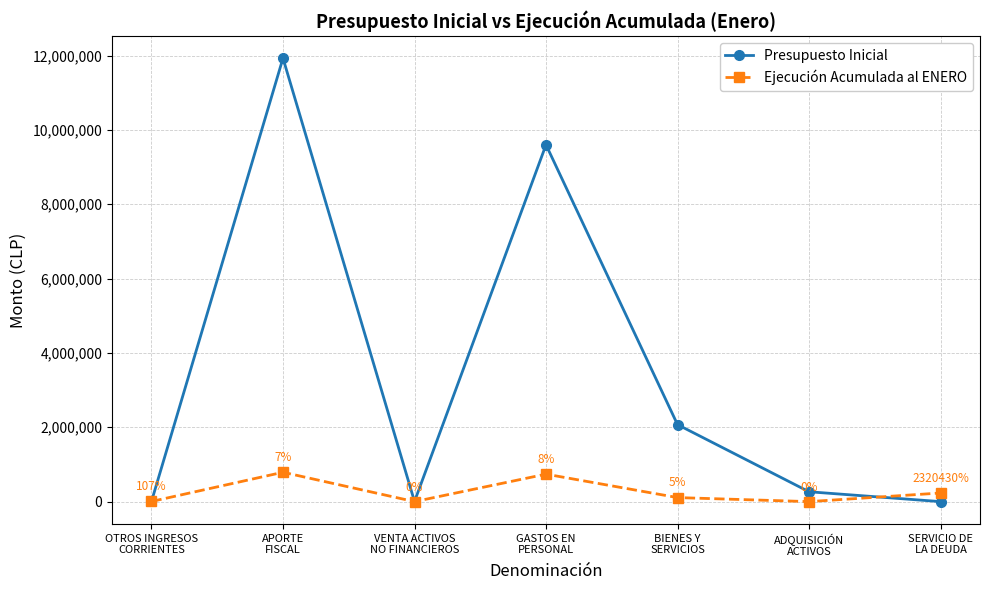

What is the total value across all series at OTROS INGRESOS
CORRIENTES?

7755